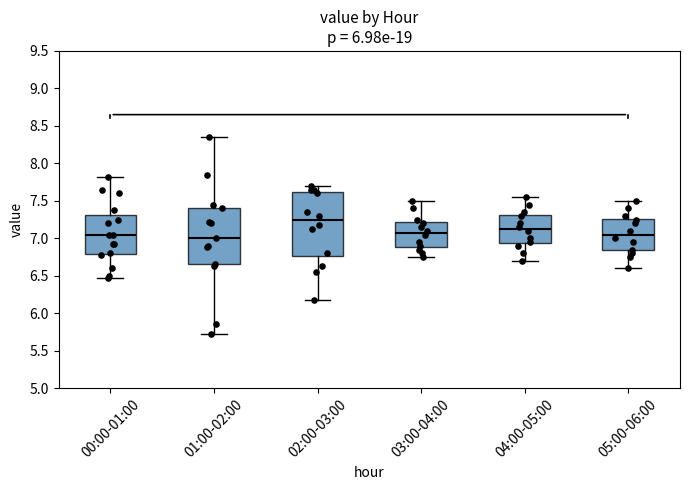

Reading left to right, transcribe this box plot: for each box, give where its median line is, the range the box spans, and where its two whiskers end, as read against the y-axis. The values are not printed on the chart, so give them approximately, as read against the axis.

00:00-01:00: median 7.05, box 6.80 to 7.30, whiskers 6.45 to 7.80
01:00-02:00: median 7.00, box 6.65 to 7.40, whiskers 5.70 to 8.35
02:00-03:00: median 7.25, box 6.75 to 7.60, whiskers 6.20 to 7.70
03:00-04:00: median 7.10, box 6.90 to 7.20, whiskers 6.75 to 7.50
04:00-05:00: median 7.15, box 6.95 to 7.30, whiskers 6.70 to 7.55
05:00-06:00: median 7.05, box 6.85 to 7.25, whiskers 6.60 to 7.50